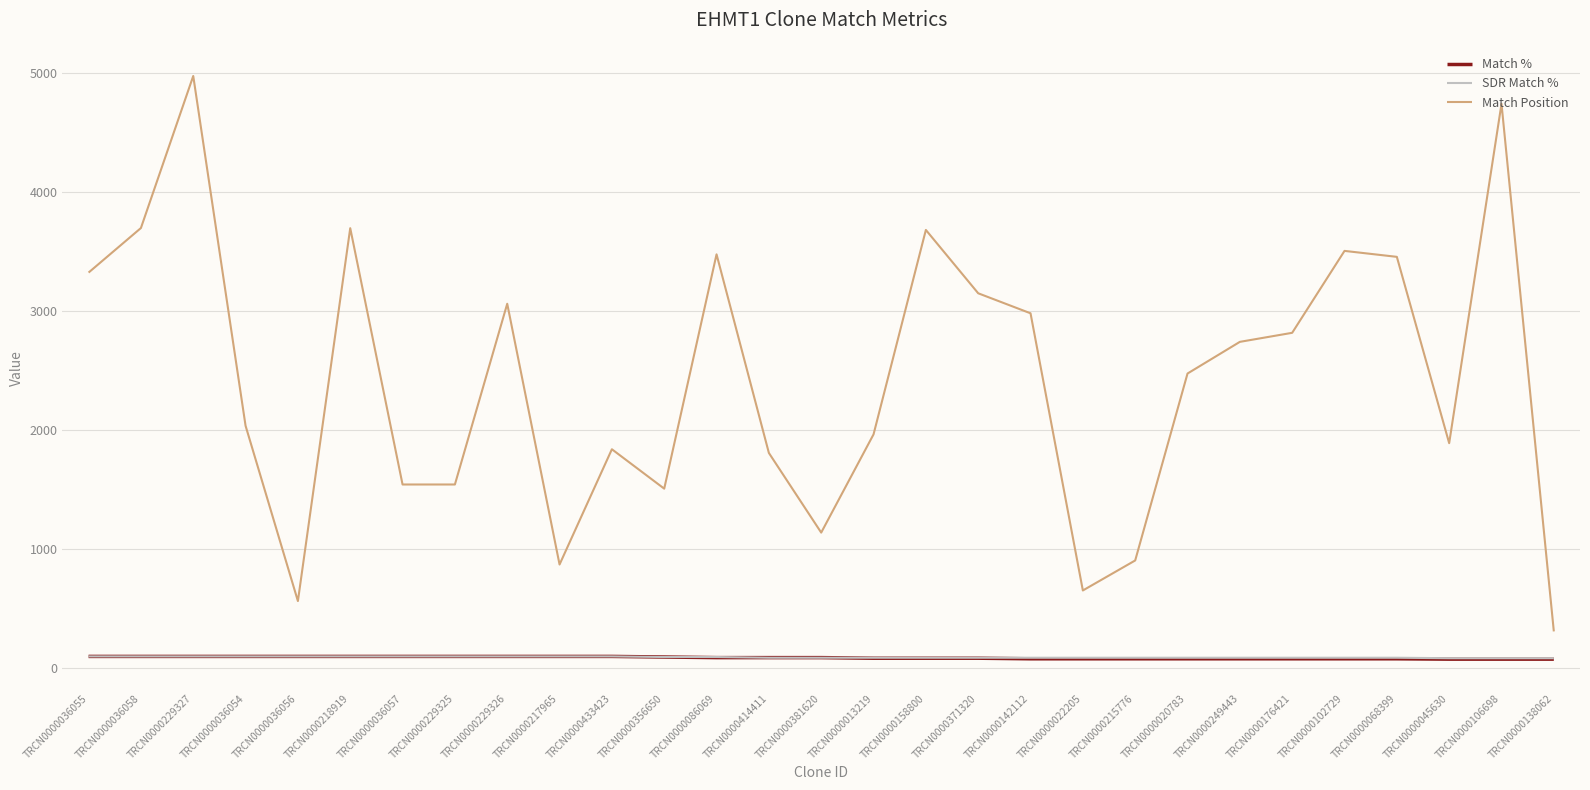

True or false: Match % and Match Position intersect in this chart.

False